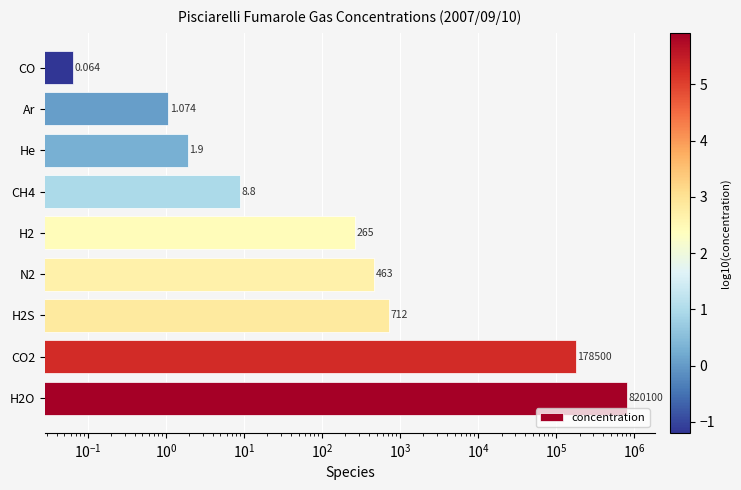

Count the number of categories in the chart.

9